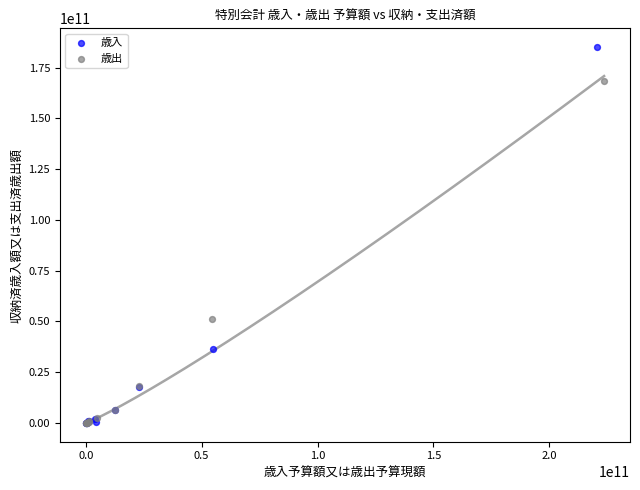

Which series contains the highest Y value?

歳入